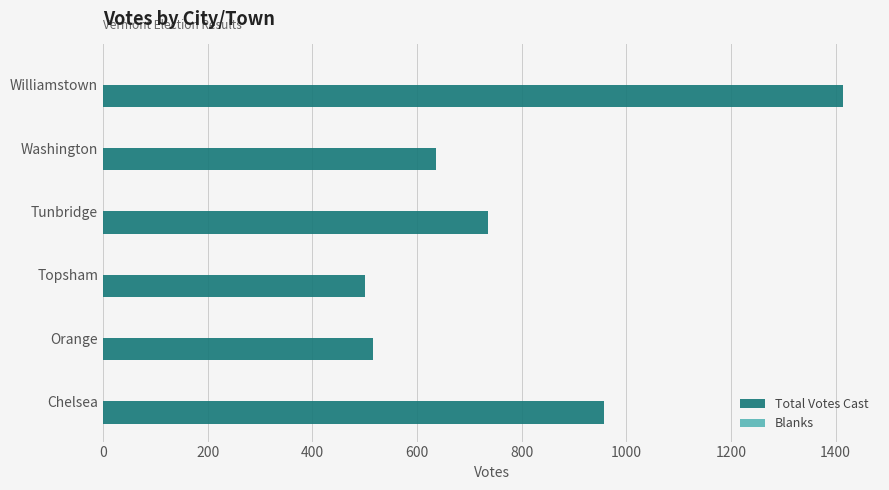

What is the average value?

793